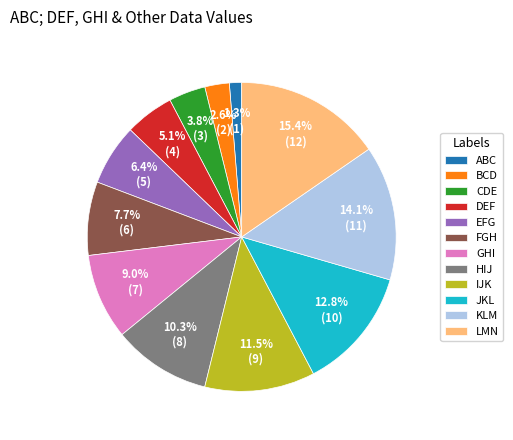

Count the number of slices in the pie.

12